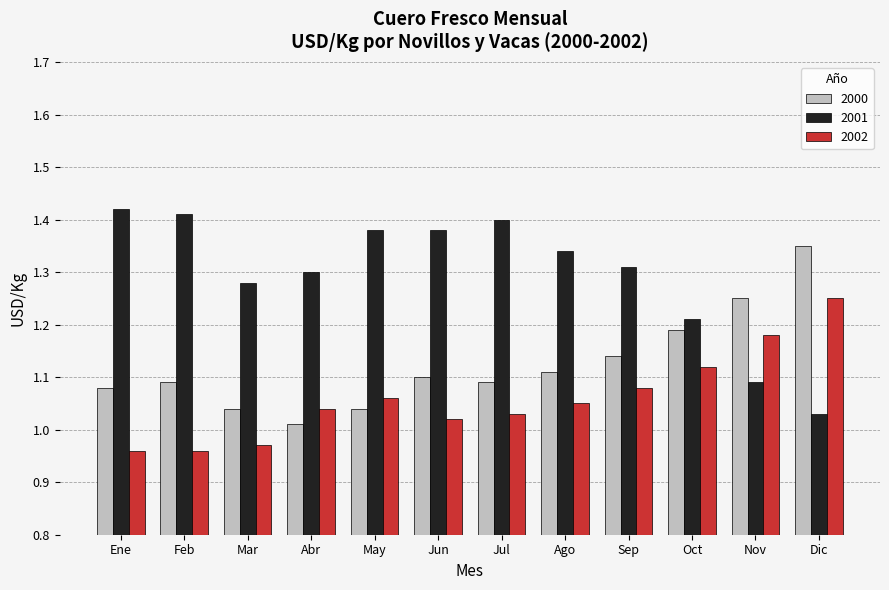

Rank the series at Feb from lowest to highest value.

2002, 2000, 2001